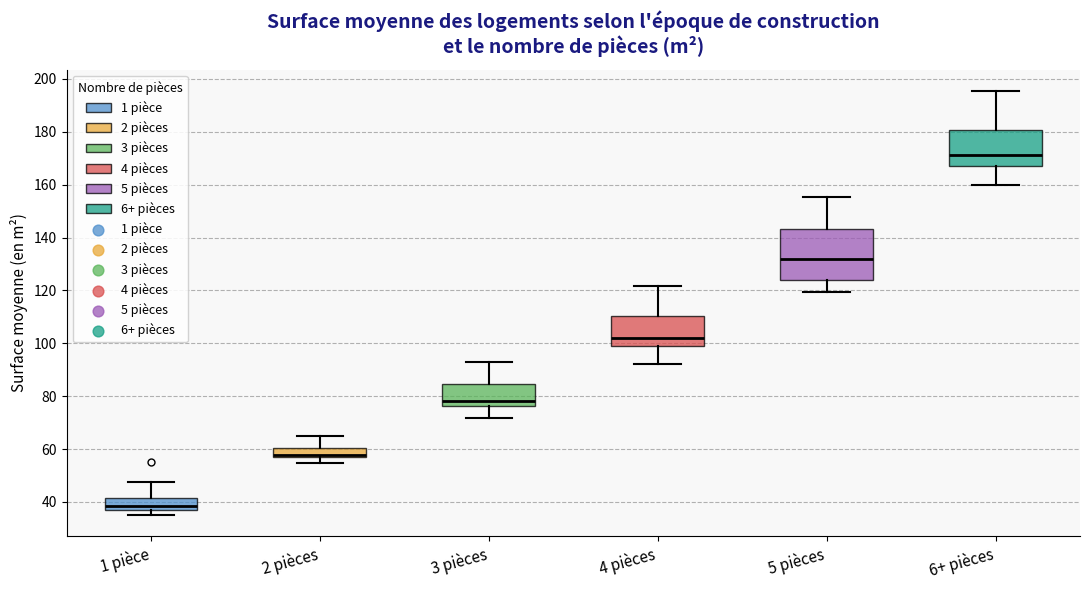

Which box has the highest median line?

6+ pièces